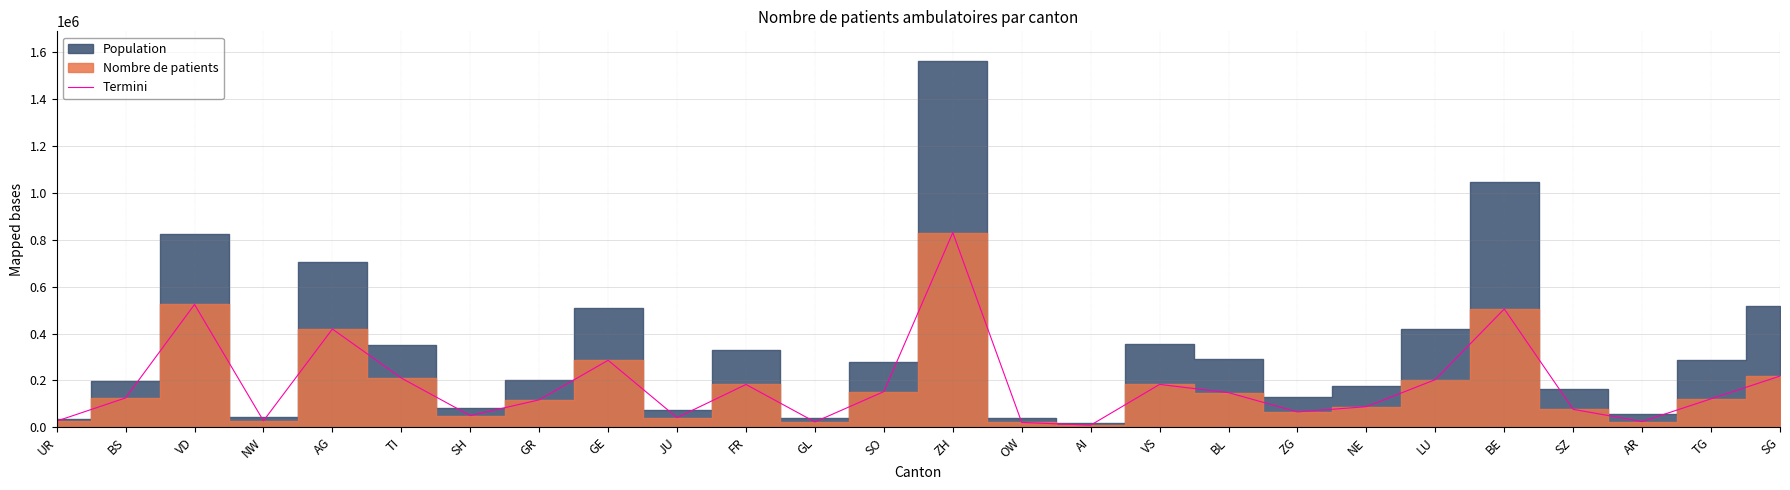

Is this an area chart (filled region under the line)?

No